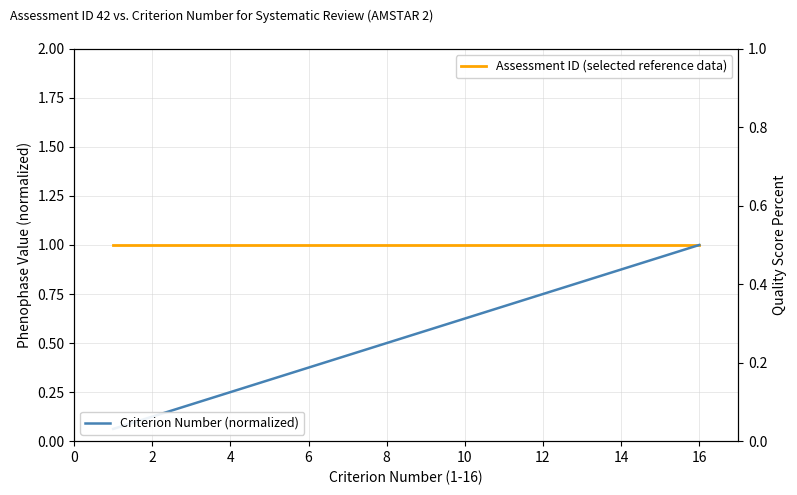

True or false: Assessment ID (selected reference data) and Criterion Number (normalized) intersect in this chart.

False